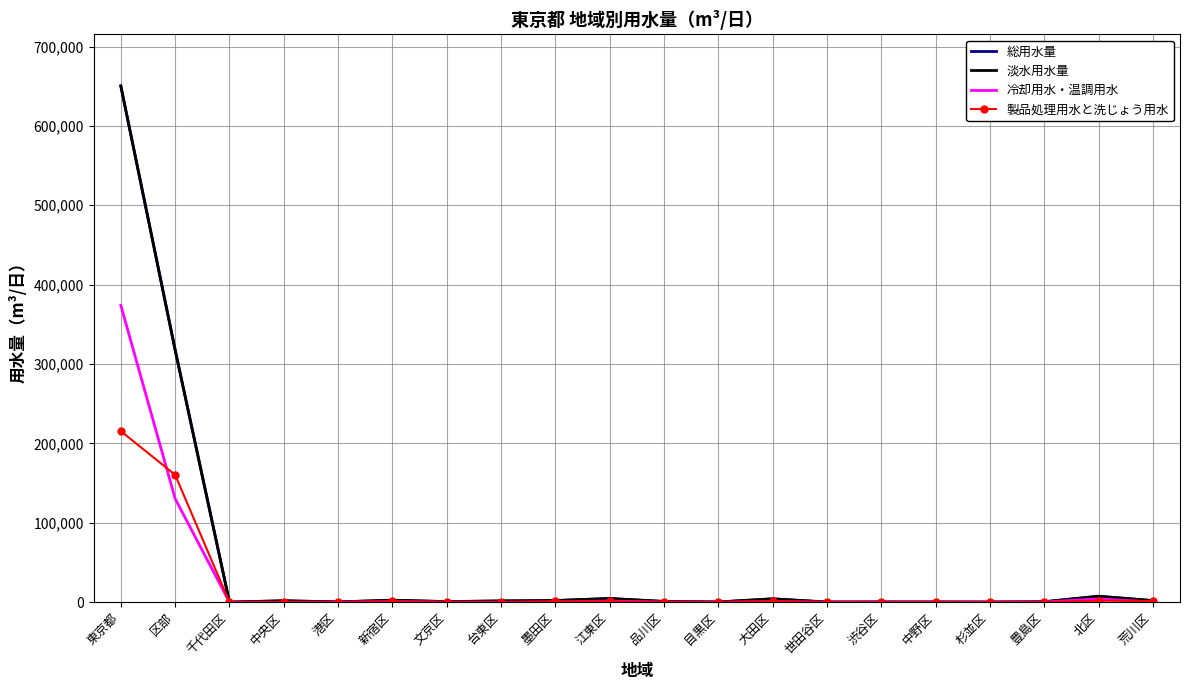

What is the highest value of the 製品処理用水と洗じょう用水 series?

215527